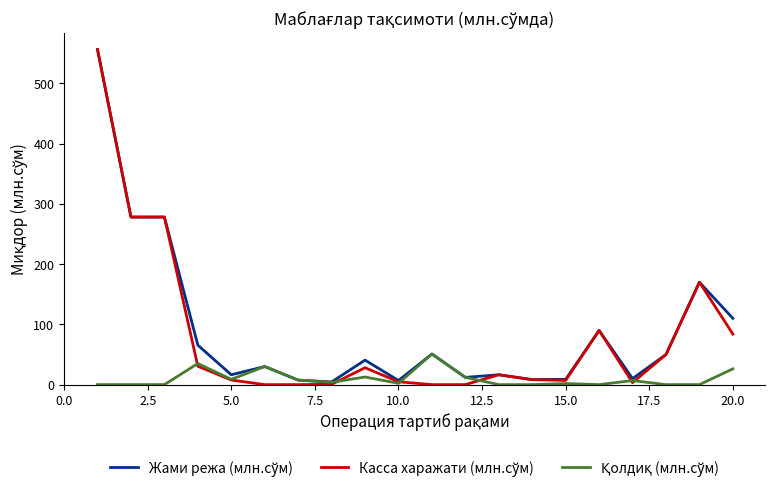

What is the maximum value shown in the chart?

556.3